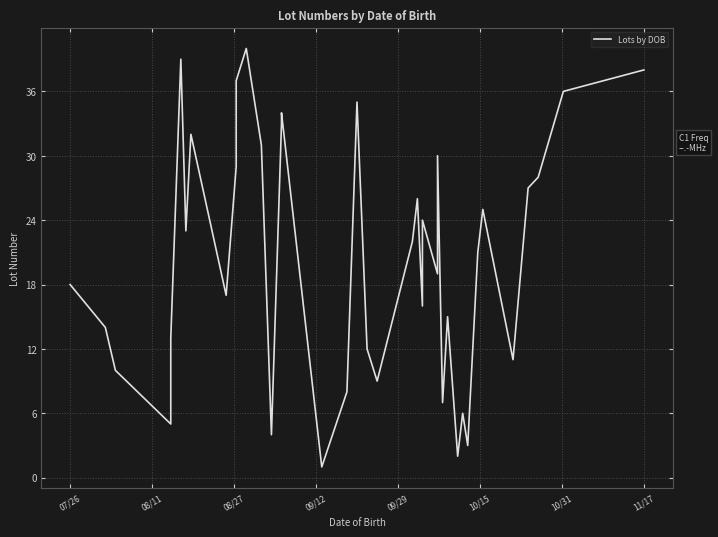

What is the value of the 2nd point from the left?

14